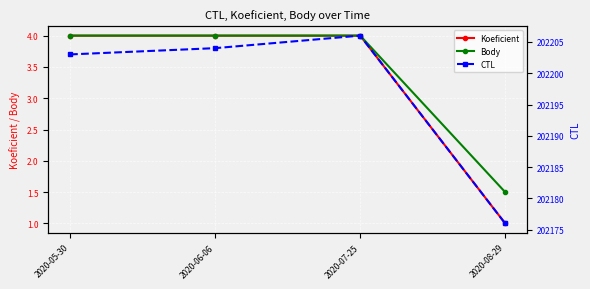

At which label does Body reach its peak?

2020-05-30